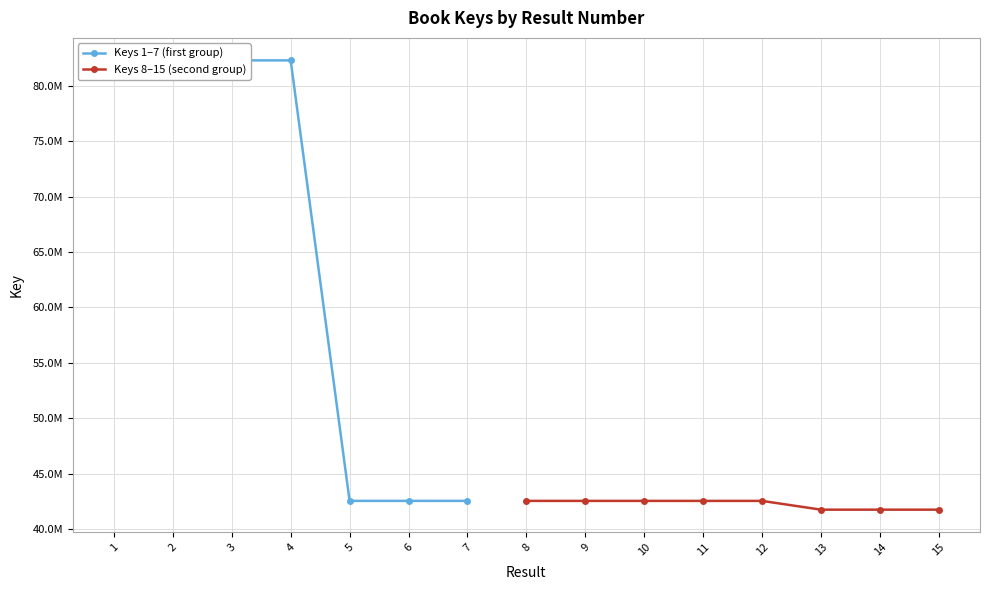

What is the maximum value shown in the chart?

82316811